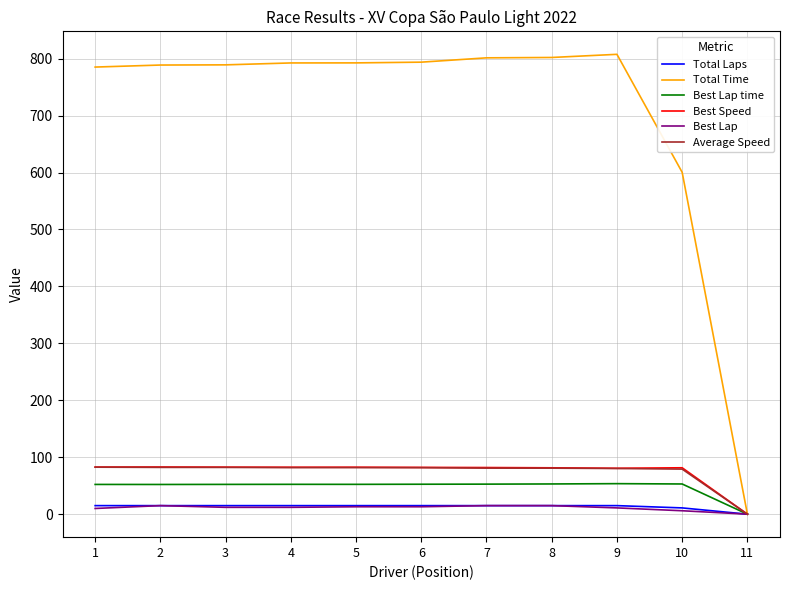

Is the value of Total Laps at 5 greater than the value of Total Time at 4?

No